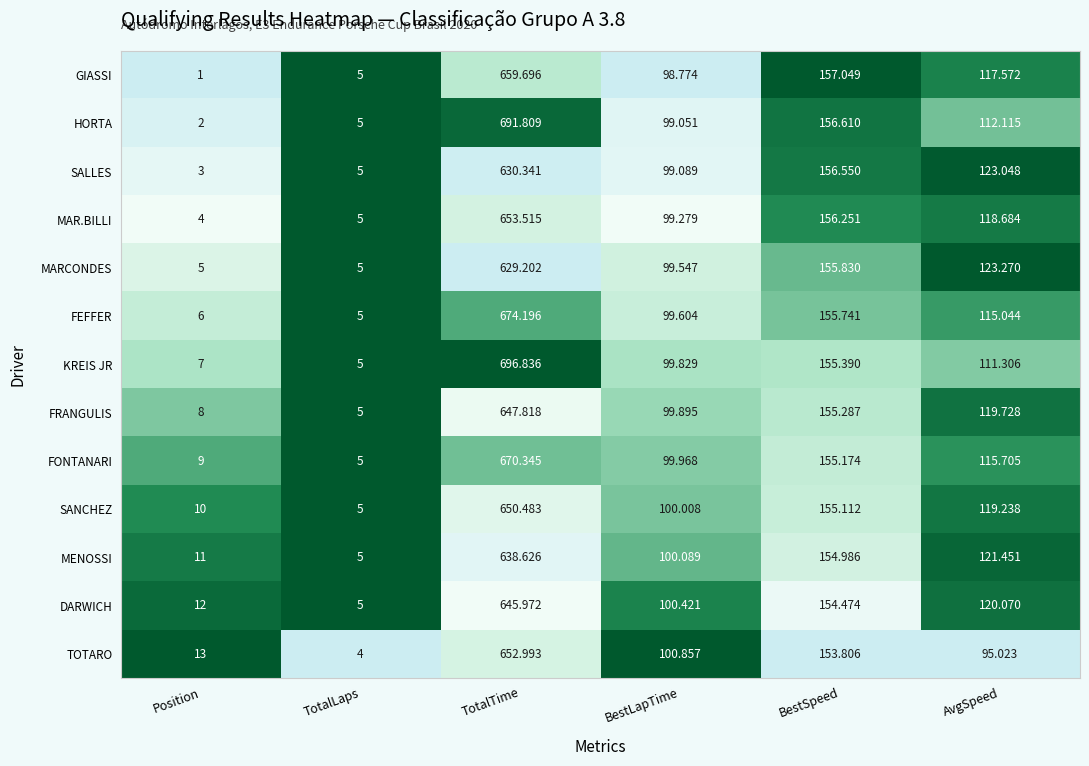

Where does the GIASSI series first go above 117?

TotalTime